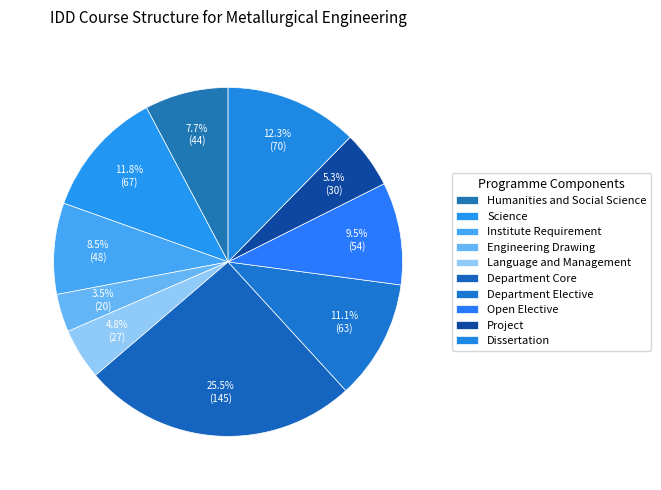

How many slices are in this pie chart?

10